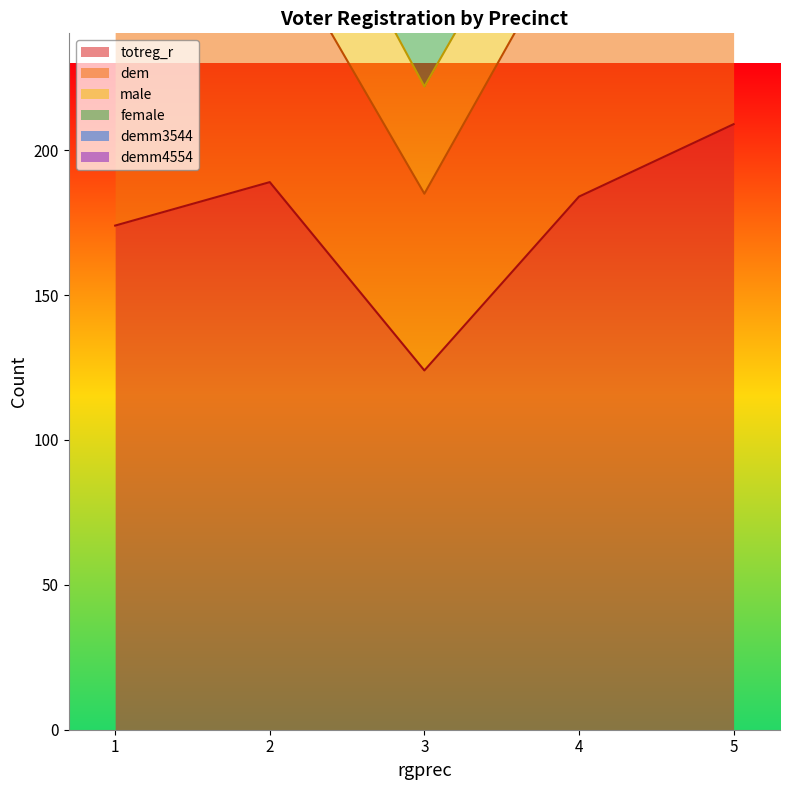

The female series shows 95 at 1. True or false?

True